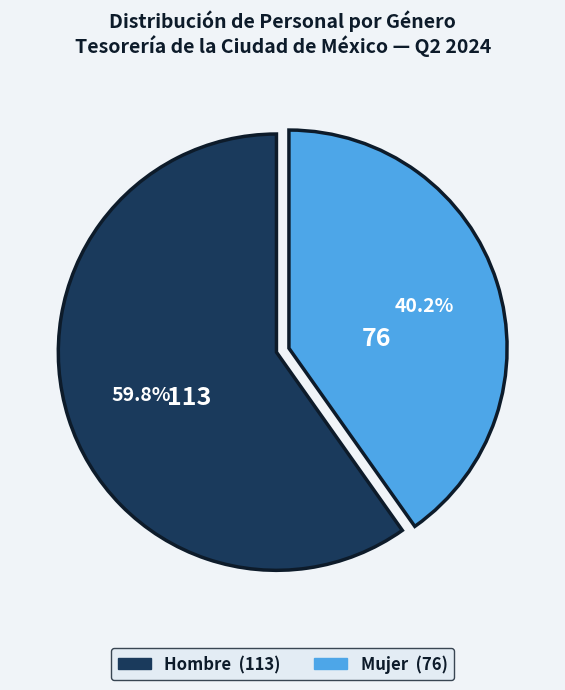

Is there any slice that represents more than half of the pie?

Yes